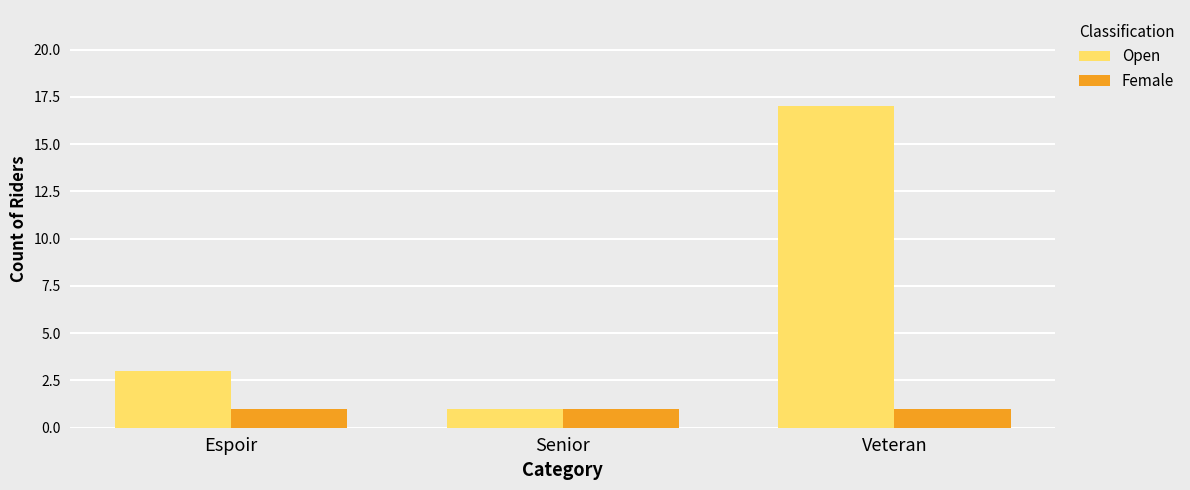

What are all the series names shown in the legend?

Open, Female